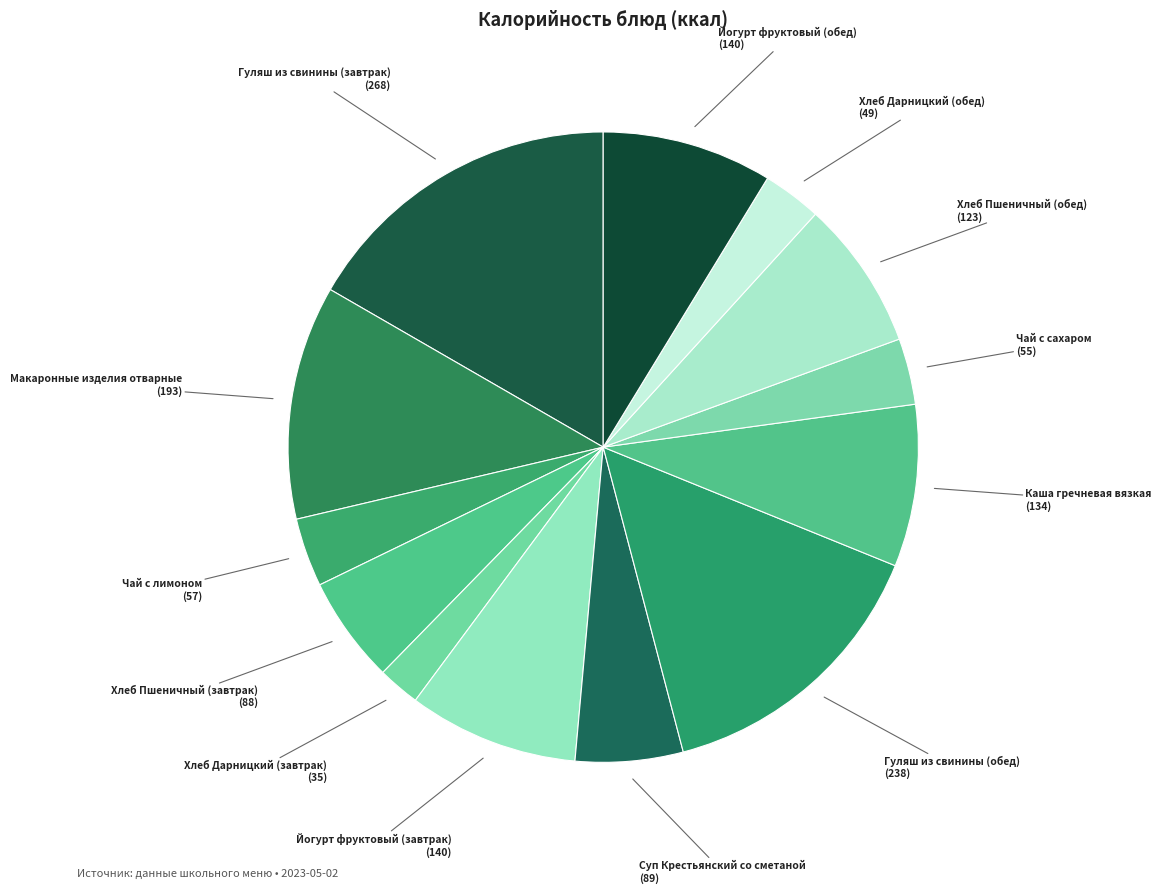

How many segments does this pie chart have?

13